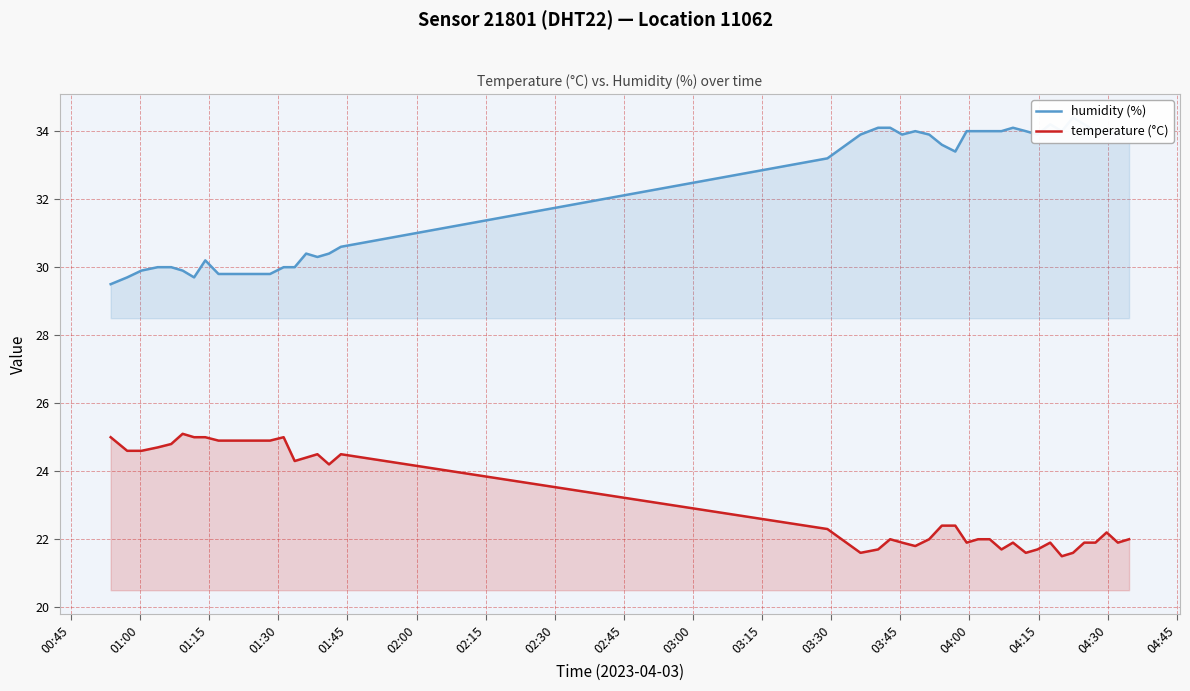

Is it true that humidity (%) equals 53.5 at 31?

False